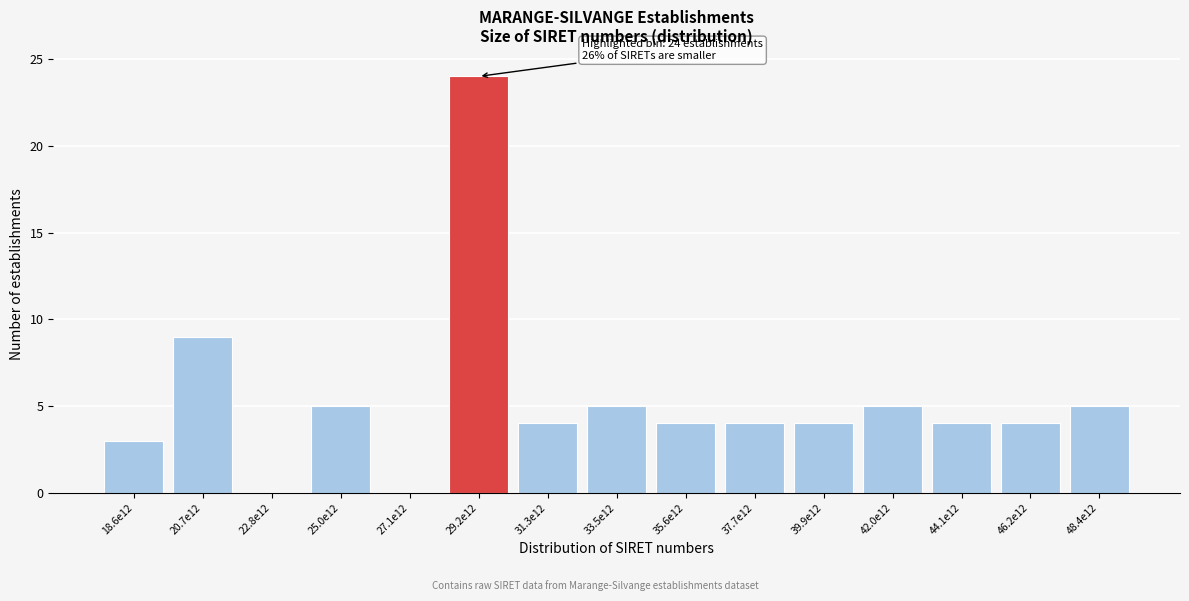

Reading right to left, transcribe all the data shown in this chart.

48.4e12=5	46.2e12=4	44.1e12=4	42.0e12=5	39.9e12=4	37.7e12=4	35.6e12=4	33.5e12=5	31.3e12=4	29.2e12=24	27.1e12=0	25.0e12=5	22.8e12=0	20.7e12=9	18.6e12=3